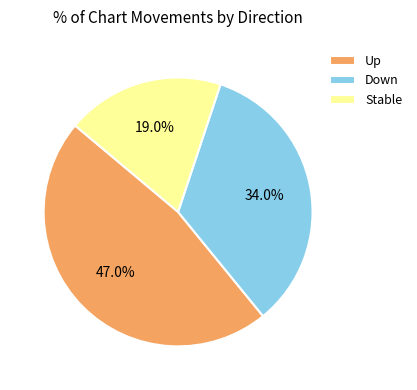

What is the largest slice in the pie chart?

Up